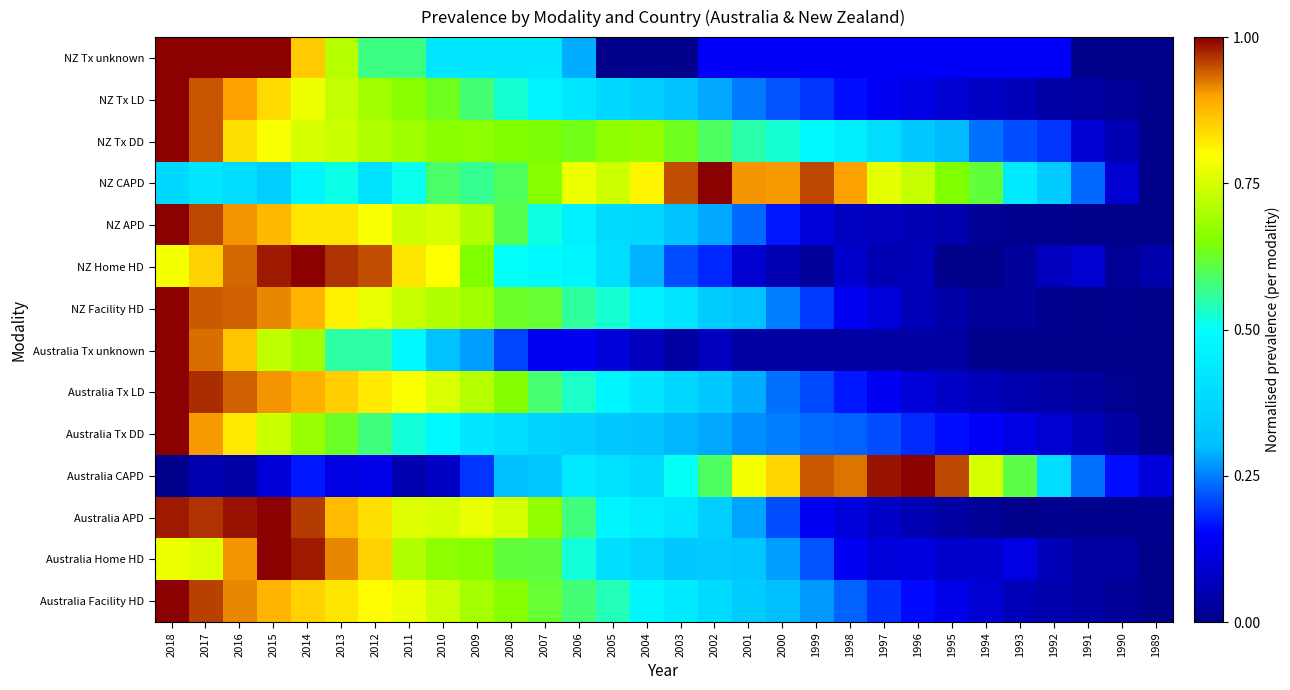

Rank the series at 1992 from lowest to highest value.

Australia Tx unknown, NZ APD, NZ Facility HD, Australia APD, Australia Tx LD, NZ Tx LD, Australia Facility HD, Australia Home HD, NZ Home HD, Australia Tx DD, NZ Tx unknown, NZ Tx DD, NZ CAPD, Australia CAPD